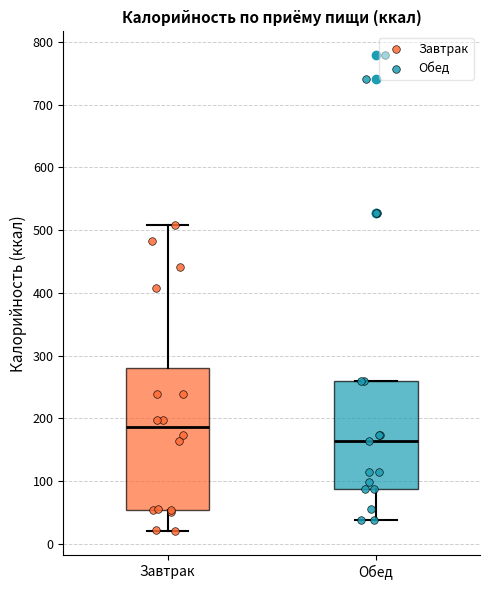

Comparing the boxes themselves (not the whiskers), which one is the tallest?

Завтрак